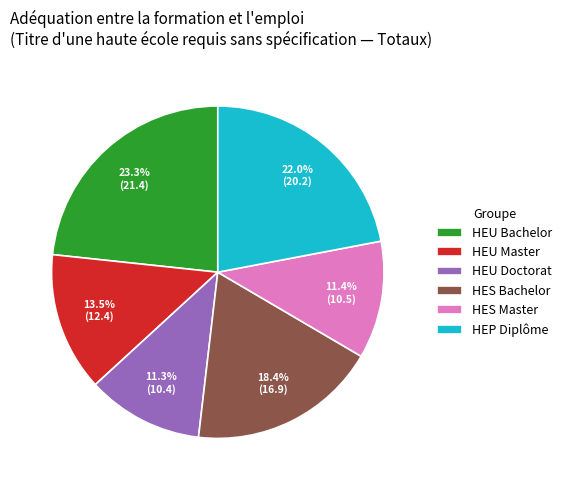

Which category has the biggest portion of the pie?

HEU Bachelor